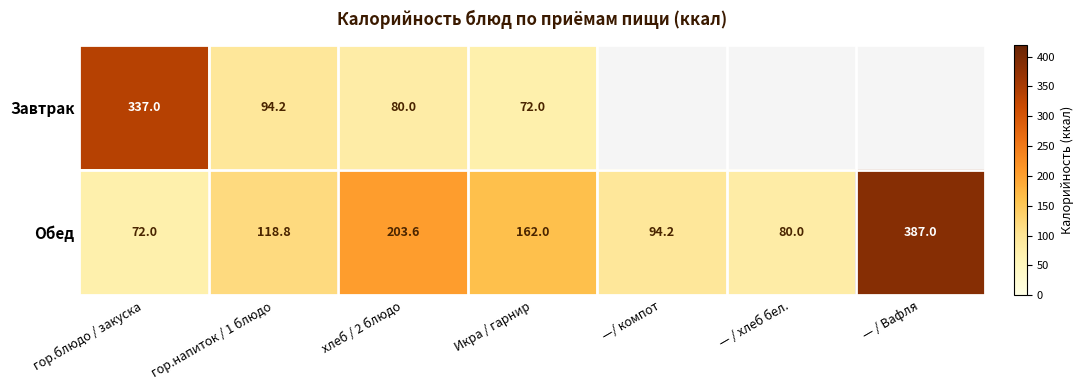

What is the sum of the Обед values at — / хлеб бел. and Икра / гарнир?

242.0